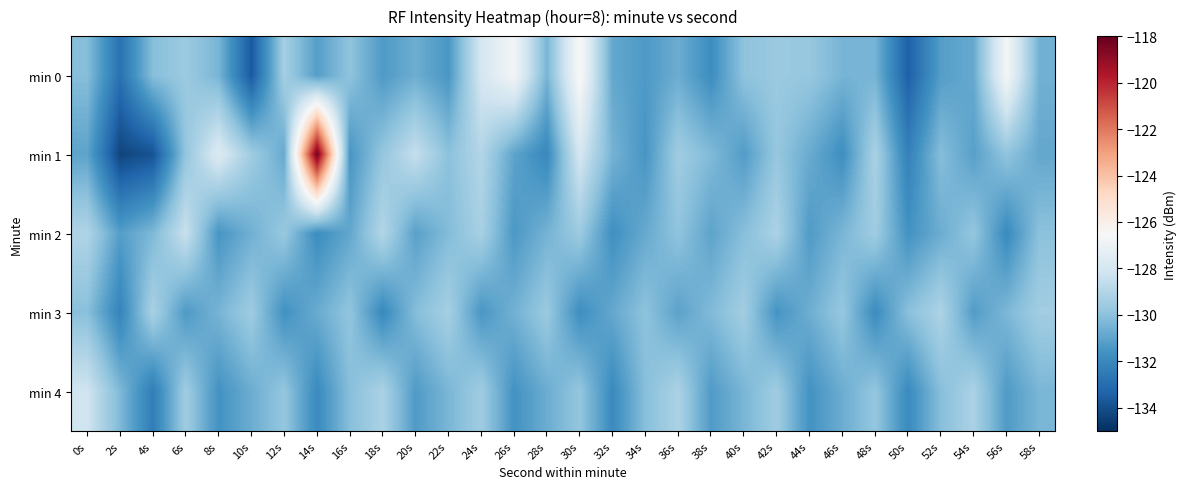

What is the maximum value shown in the chart?

-118.3